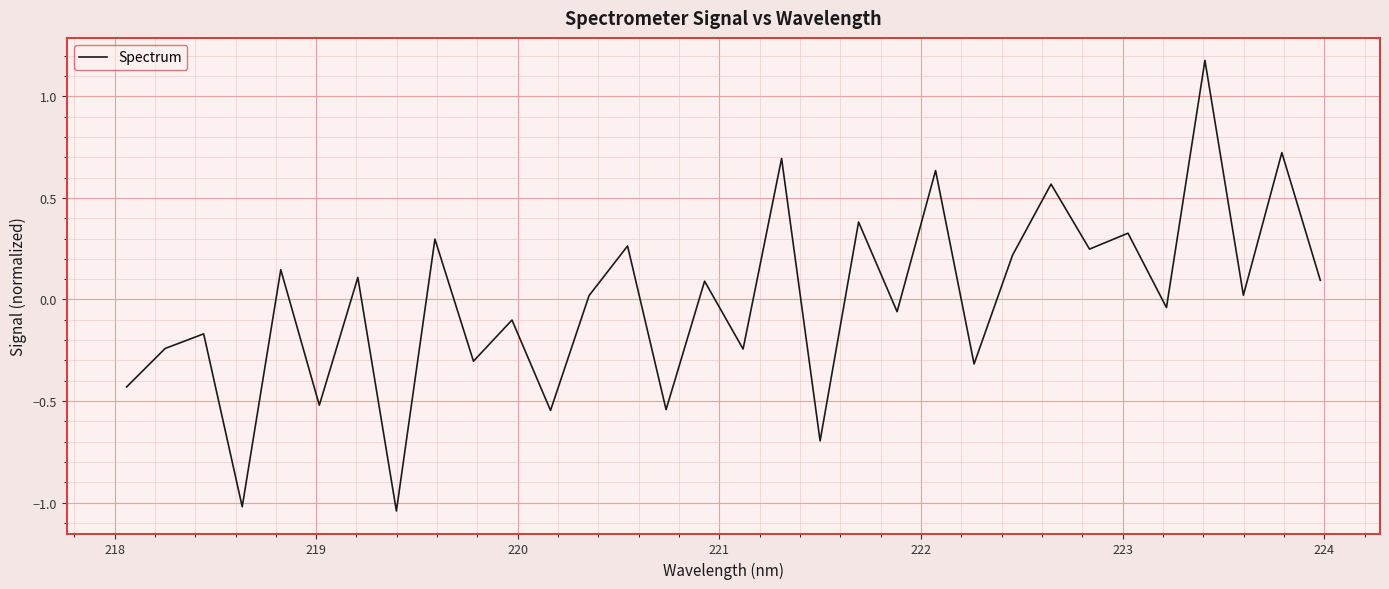

What is the maximum value shown in the chart?

1.2